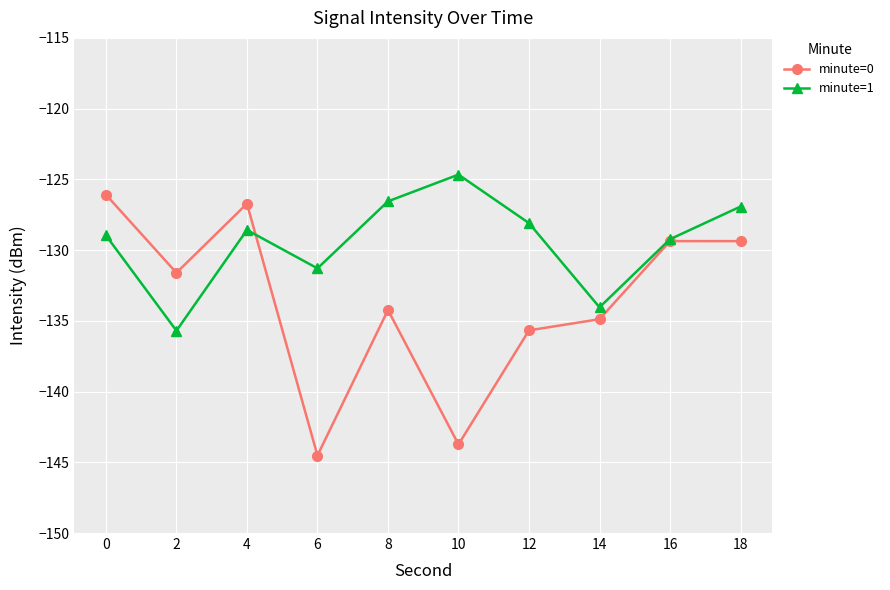

Is the value of minute=1 at 14 greater than the value of minute=0 at 18?

No